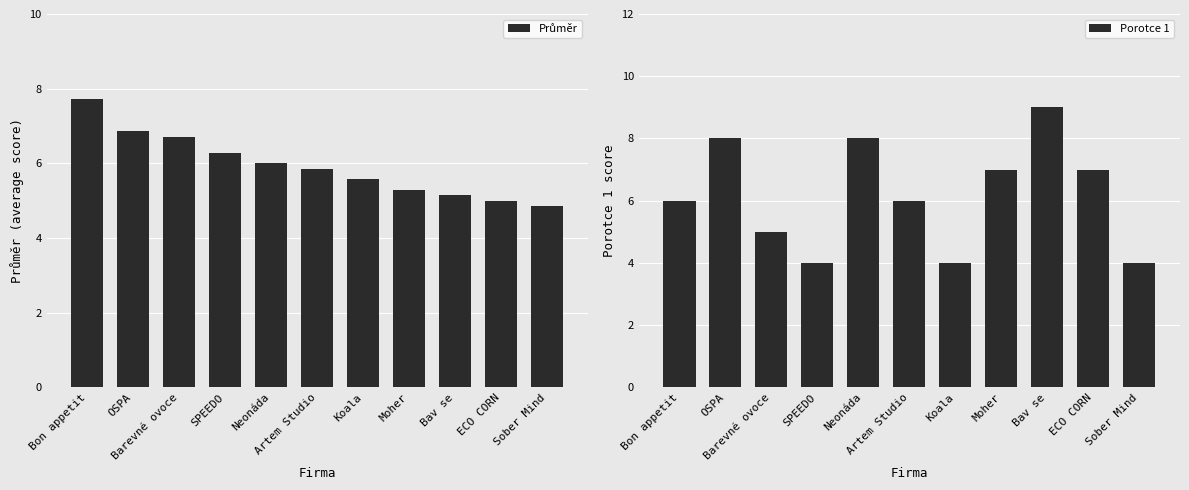

What position from the left is SPEEDO?

4